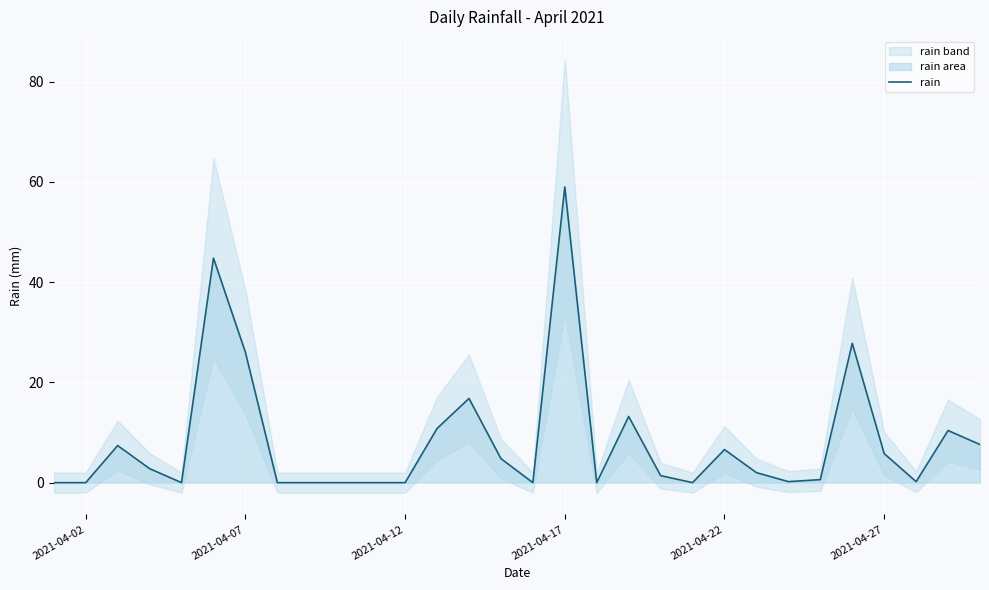

What is the highest value of the rain series?

59.0